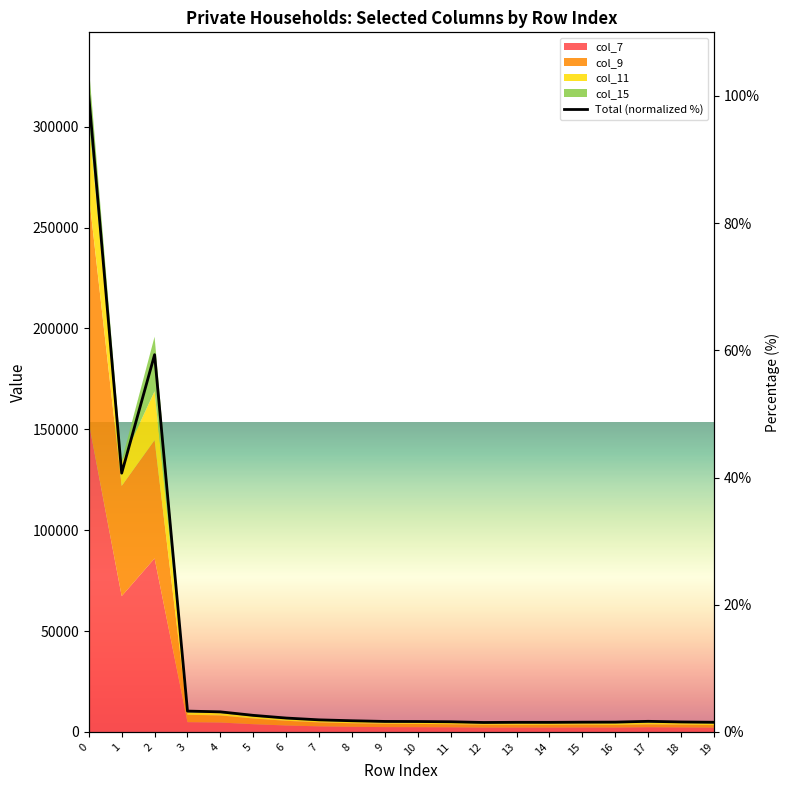

True or false: the data shows 0.5 at 12.

False